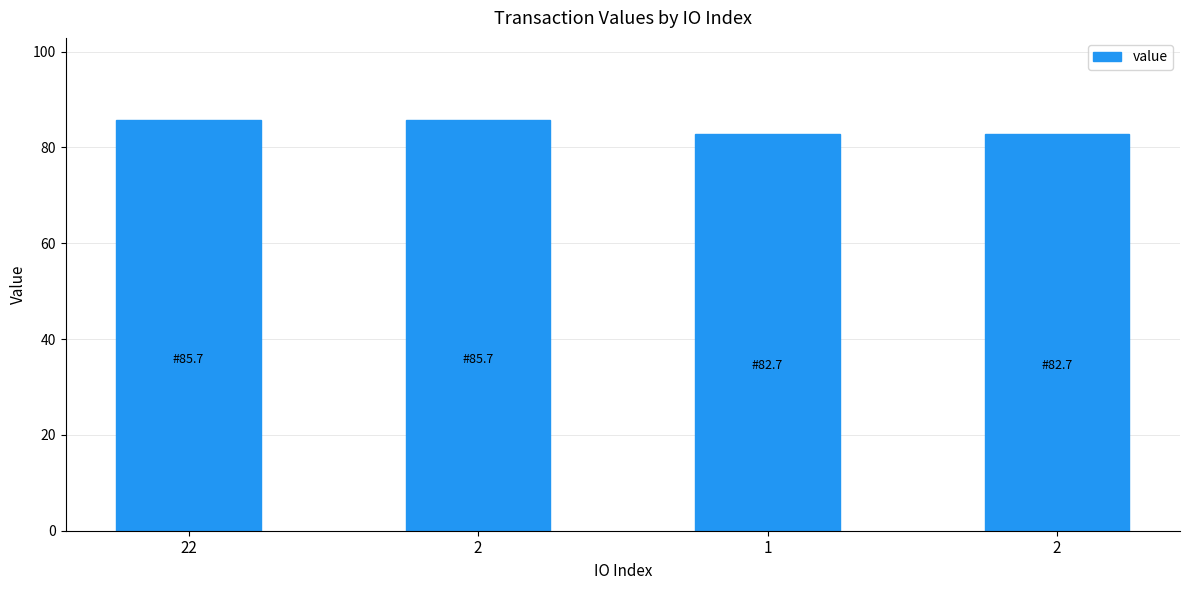

What is the minimum value shown in the chart?

82.7